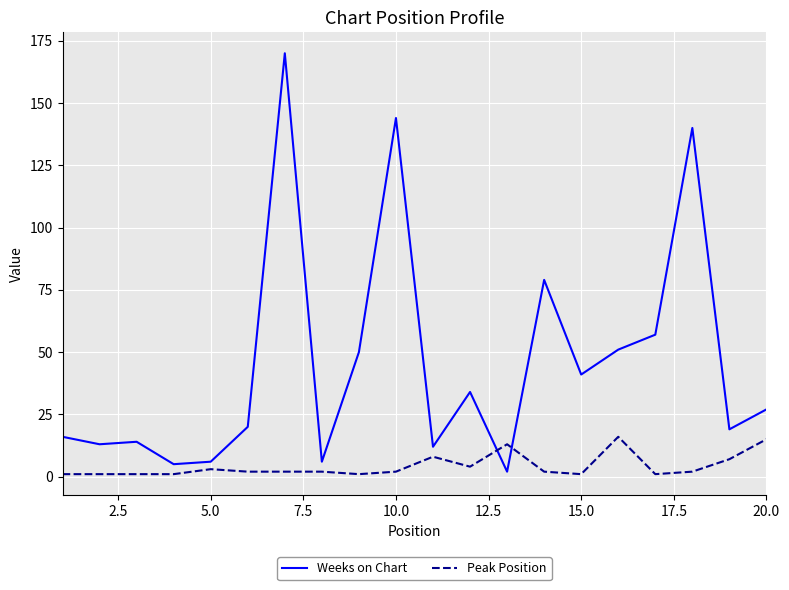

What is the greatest value displayed?

170